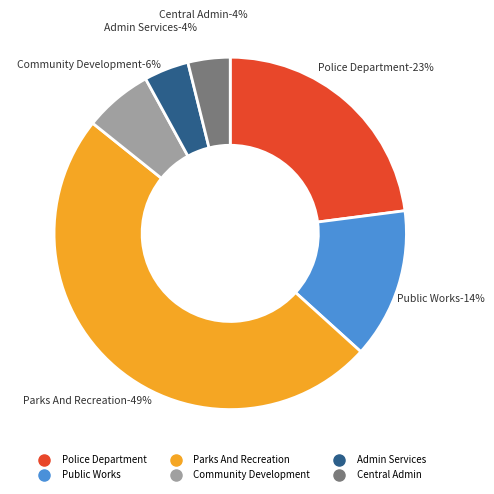

What is the total percentage of Admin Services and Police Department?

27.1%